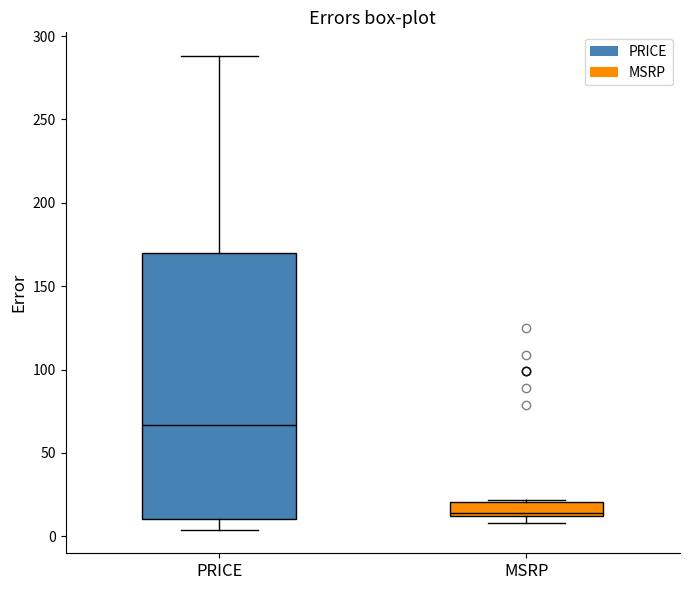

Where does the upper whisker of the box for PRICE end on the y-axis? The values are not printed on the chart, so give them approximately, as read against the axis.

290